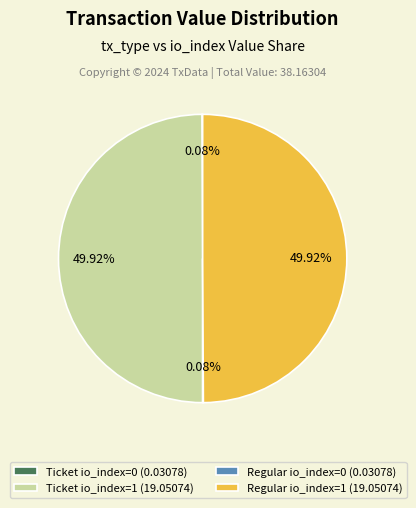

To the nearest percent, what is the combined percentage of Regular io_index=0 and Ticket io_index=1?

50%